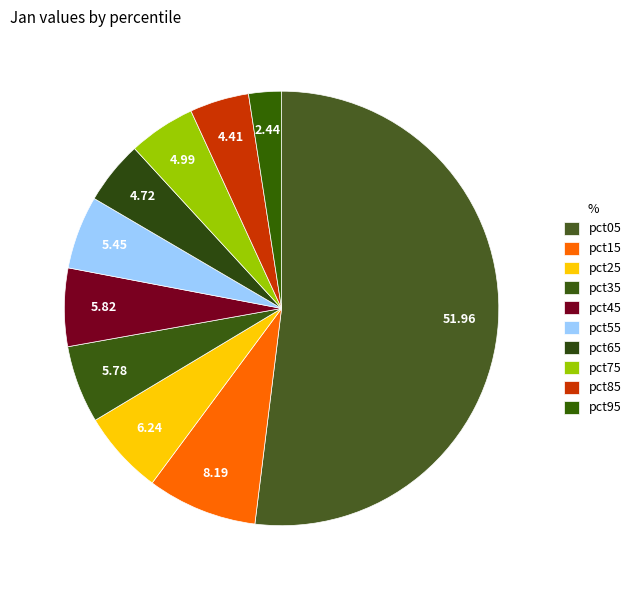

What portion of the pie excludes pct65?

95.3%